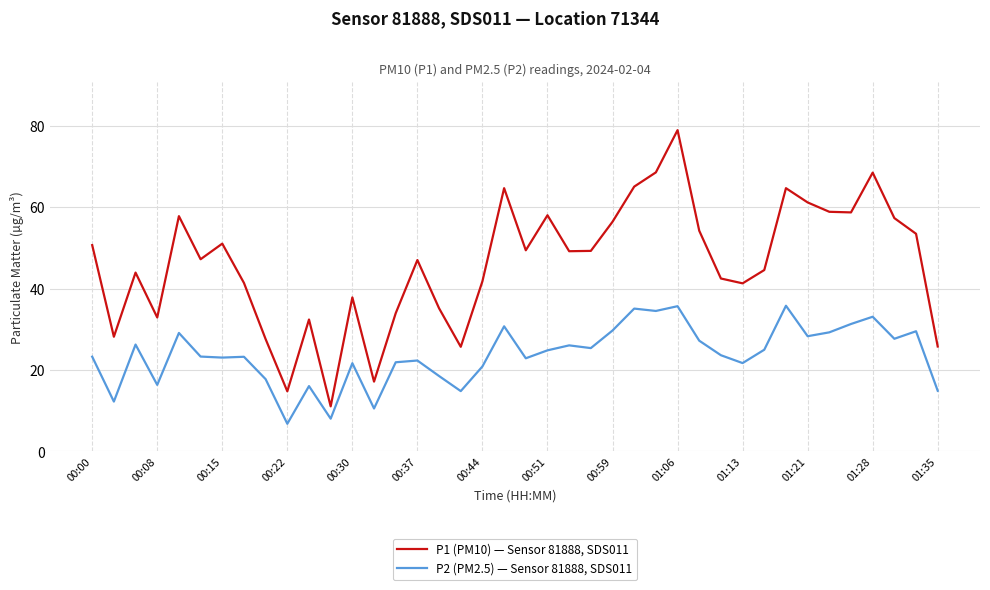

Which series has the largest range (max minus min)?

P1 (PM10) — Sensor 81888, SDS011